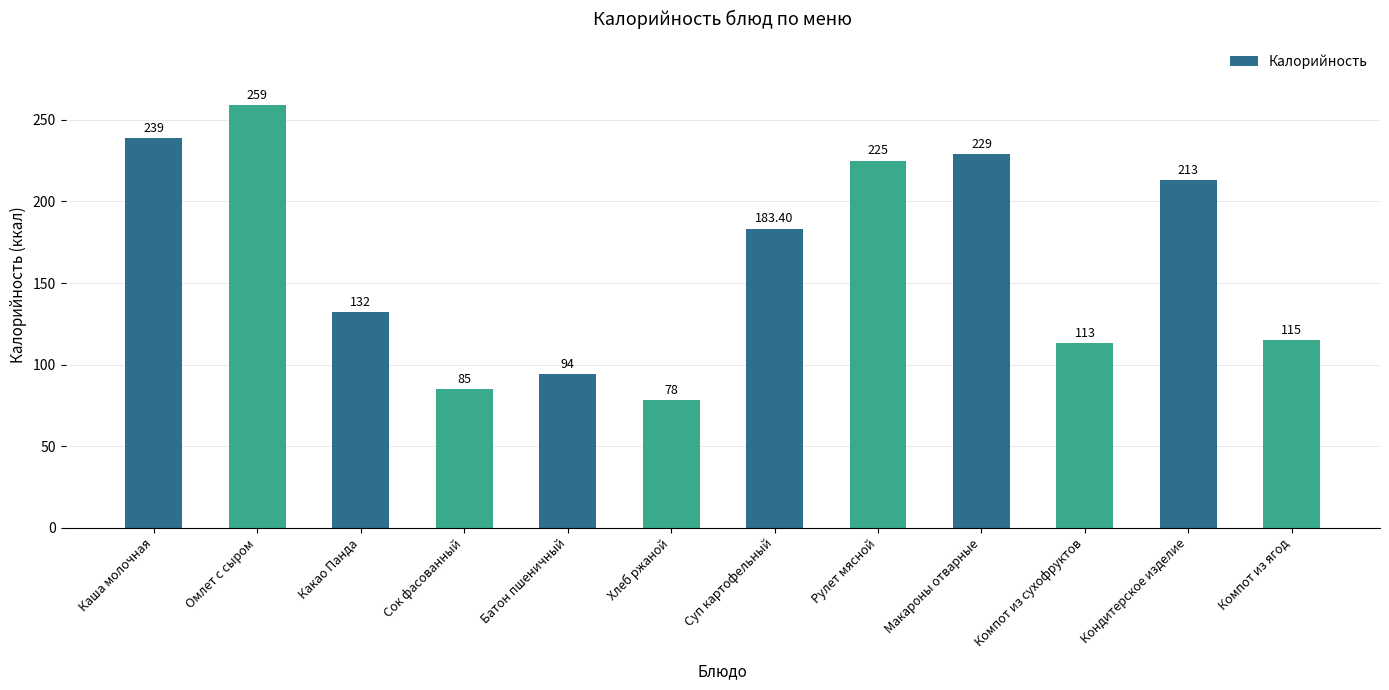

Rank the categories by value from lowest to highest.

Хлеб ржаной, Сок фасованный, Батон пшеничный, Компот из сухофруктов, Компот из ягод, Какао Панда, Суп картофельный, Кондитерское изделие, Рулет мясной, Макароны отварные, Каша молочная, Омлет с сыром